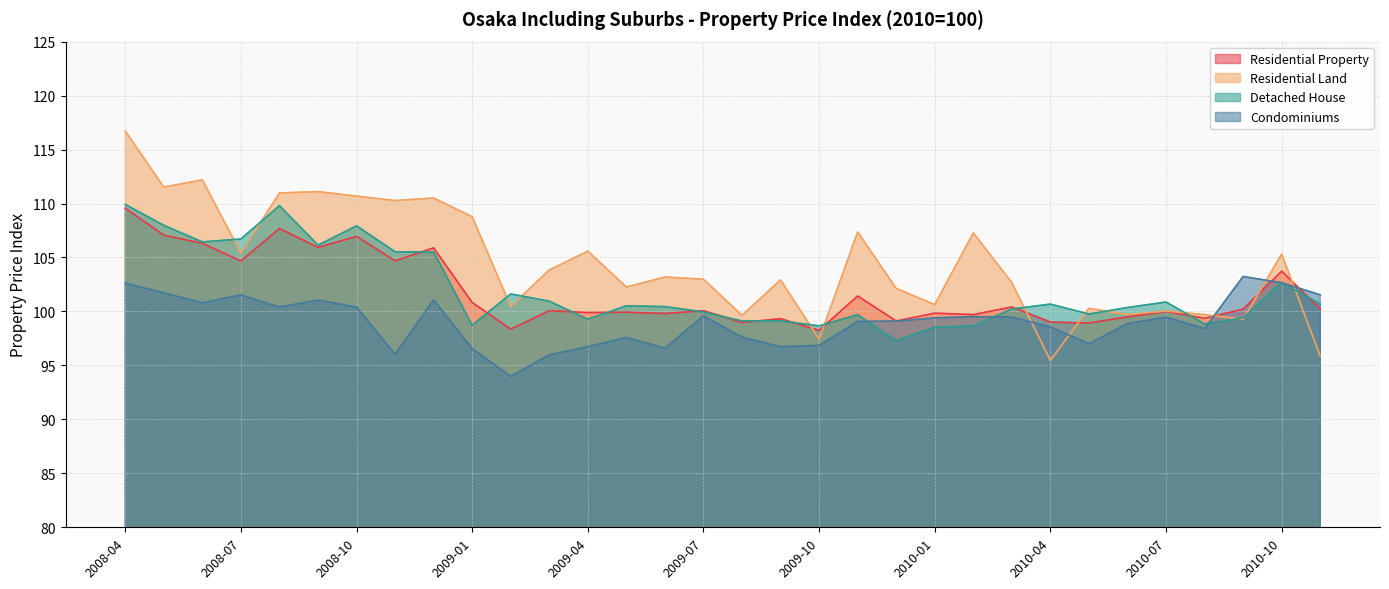

Count the number of data series in this chart.

4